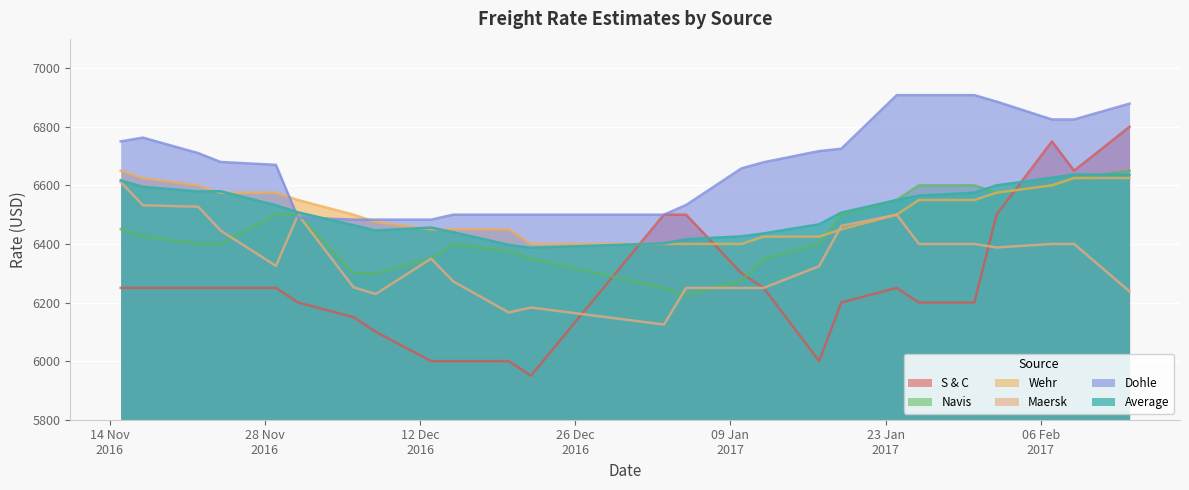

Where is Dohle nearest to the value 6695?

22.11.2016